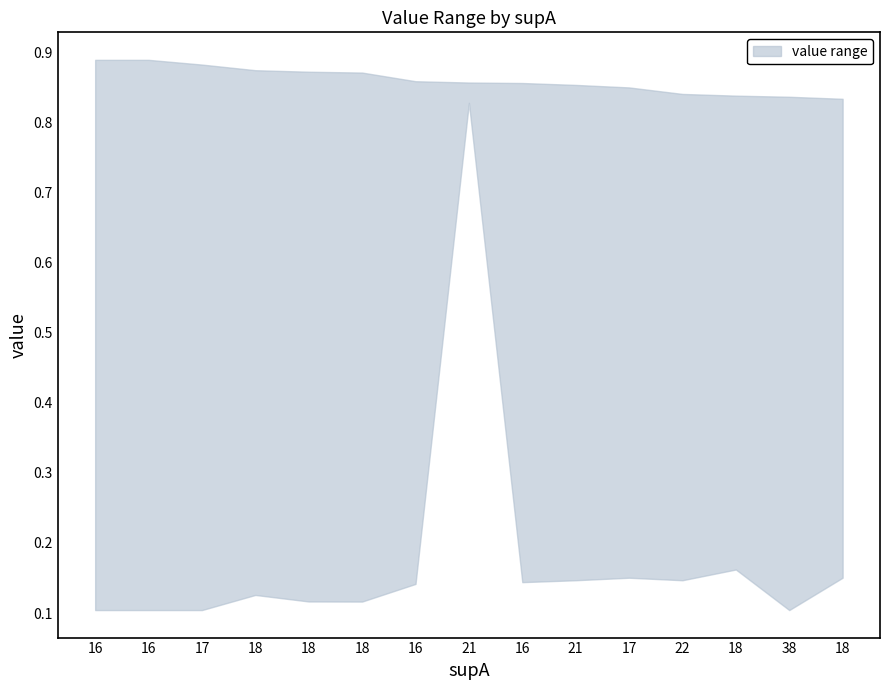

What is the value of the lower point at the 9th from the left?

0.1